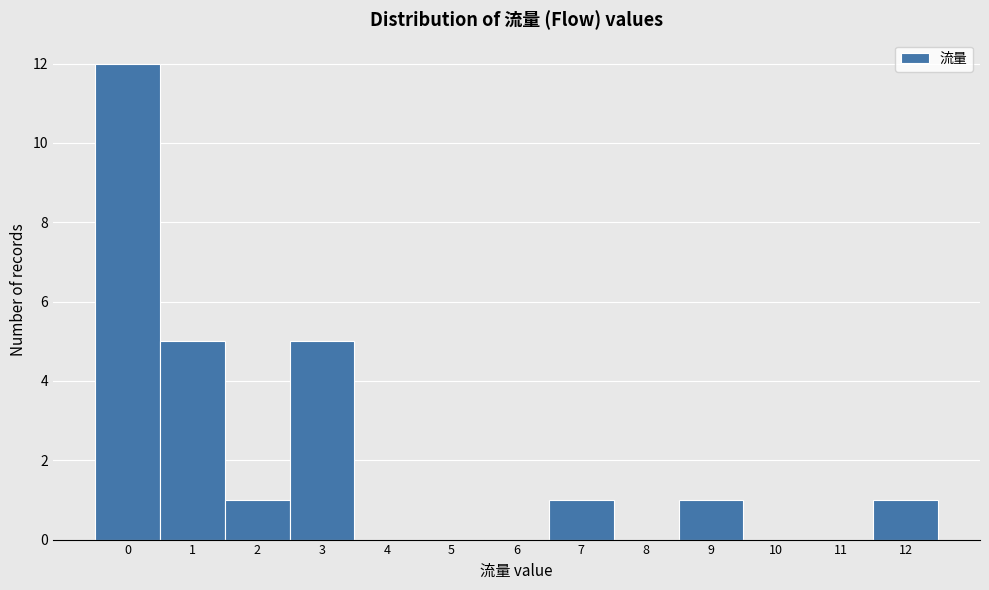

Over which range of the x-axis is the bar tallest?

-0.5 to 0.5